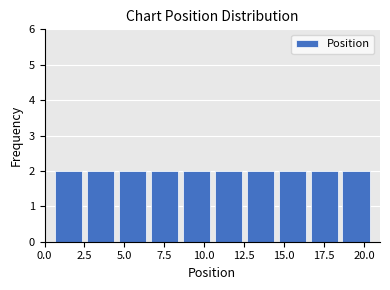

Reading left to right, transcribe this chart: for each bar, give the range it covers on the x-axis and its height. The values are not printed on the chart, so give them approximately, as read against the axis.

0.5 to 2.5: 2
2.5 to 4.5: 2
4.5 to 6.5: 2
6.5 to 8.5: 2
8.5 to 10.5: 2
10.5 to 12.5: 2
12.5 to 14.5: 2
14.5 to 16.5: 2
16.5 to 18.5: 2
18.5 to 20.5: 2